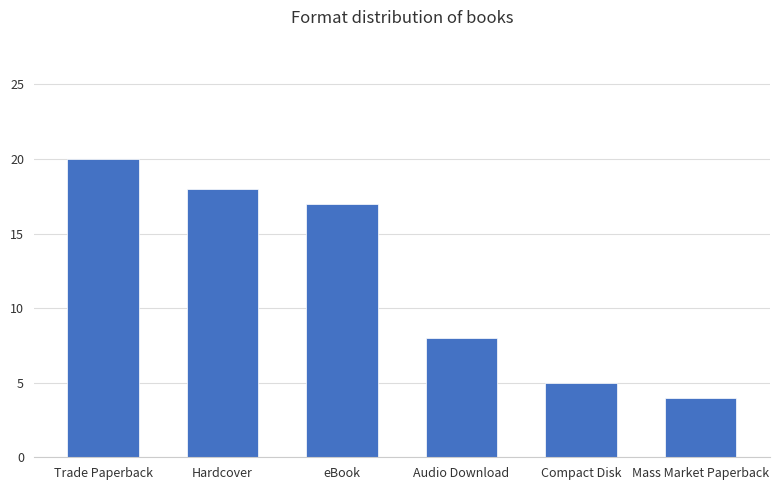

What is the value of the 5th bar from the left?

5